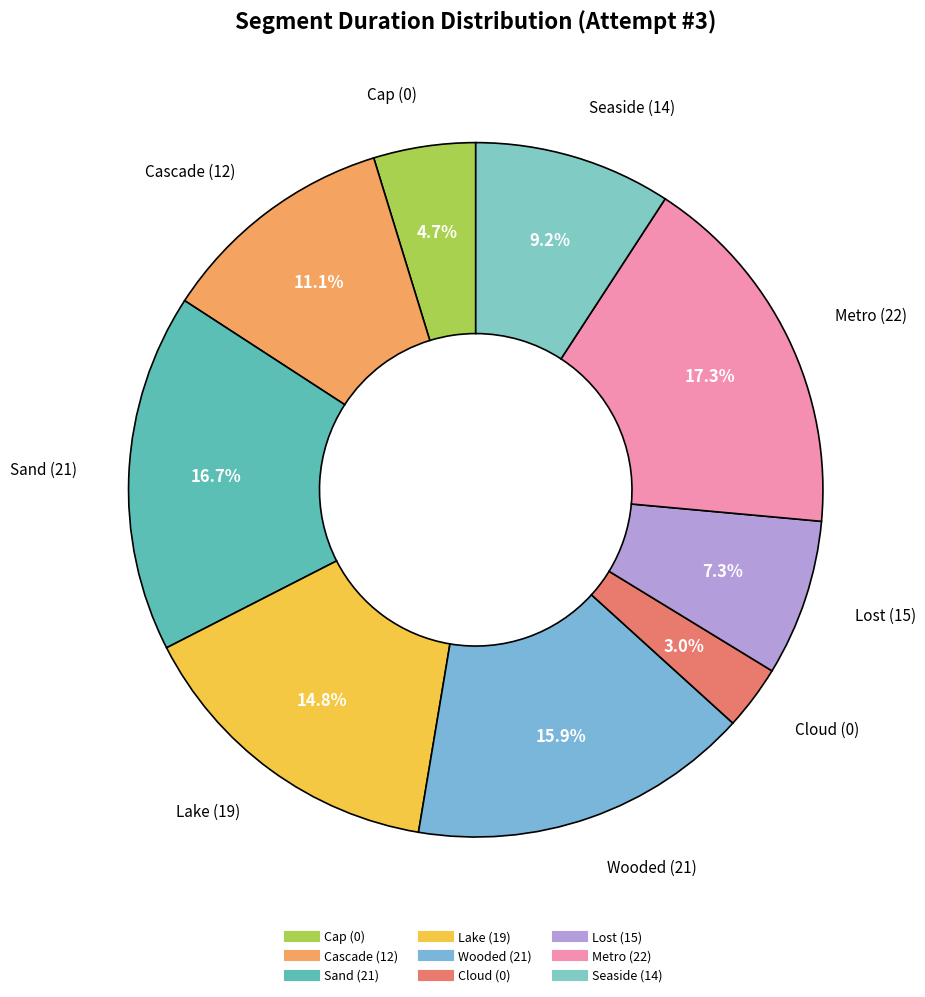

What is the ratio of the value at Metro (22) to the value at Sand (21)?

1.0